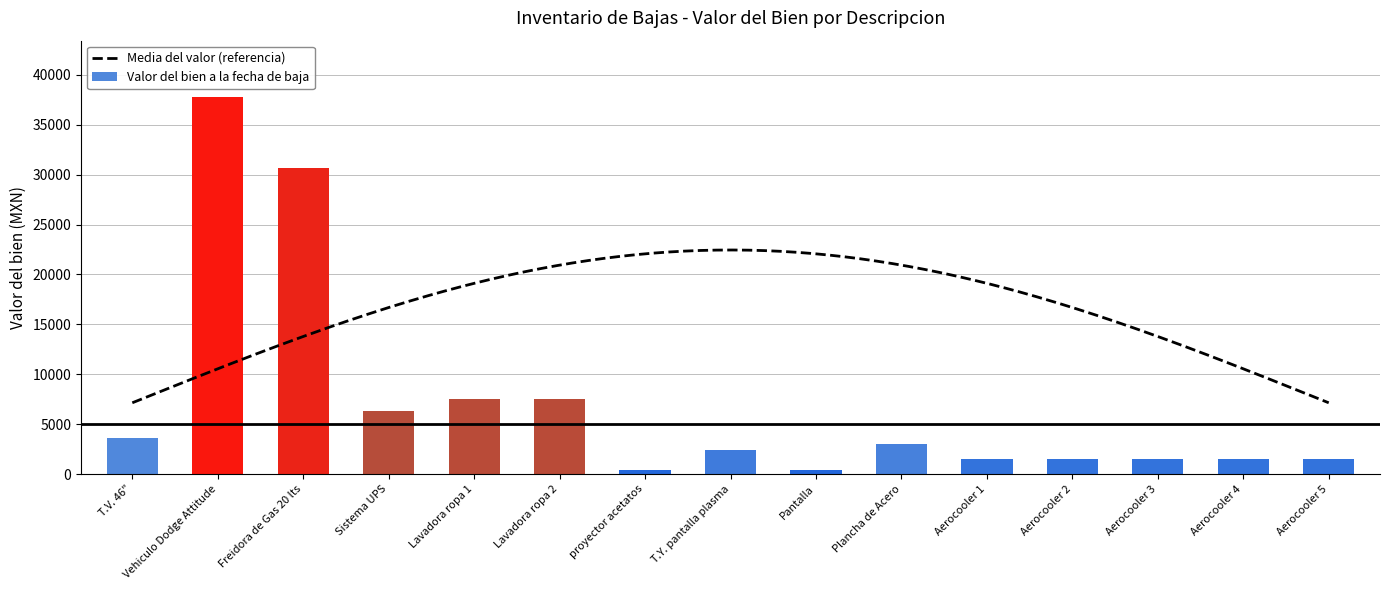

The chart shows a value of 1515.6 at Aerocooler 4. True or false?

True